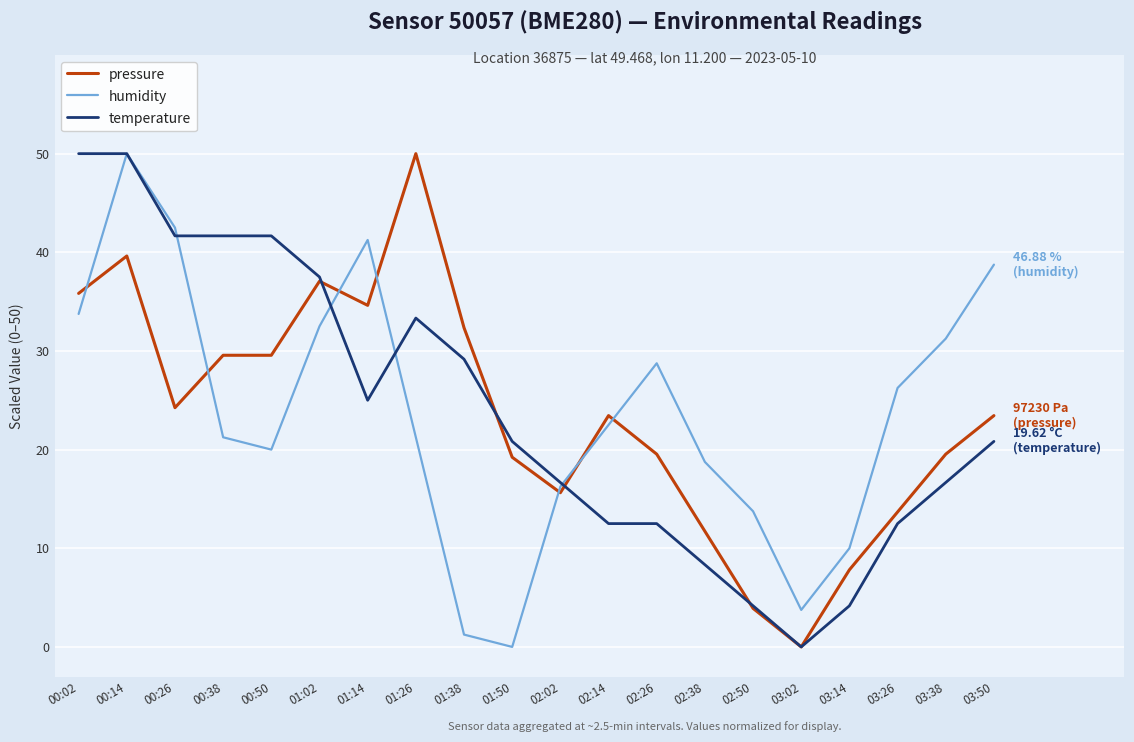

The pressure series shows 31.2 at 02:26. True or false?

False